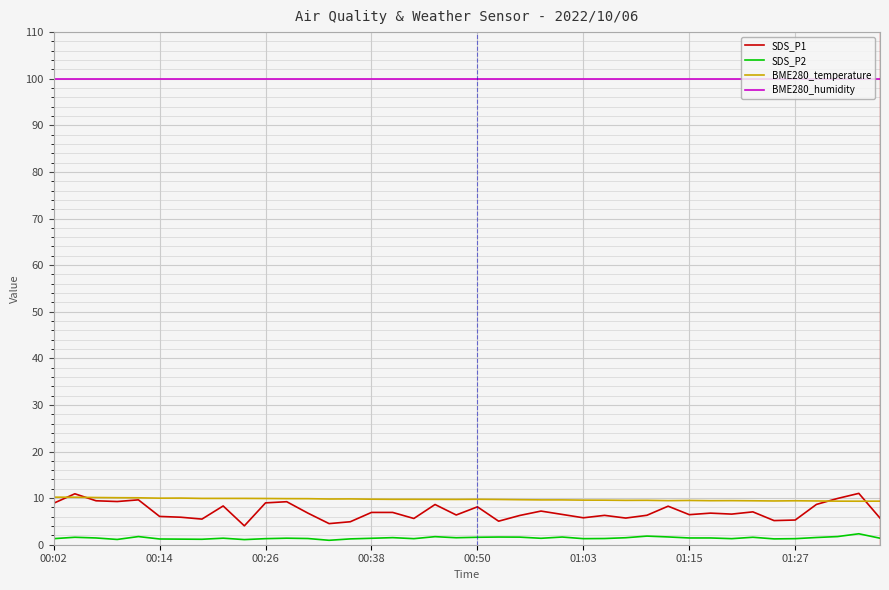

Which series has the widest spread of values?

SDS_P1